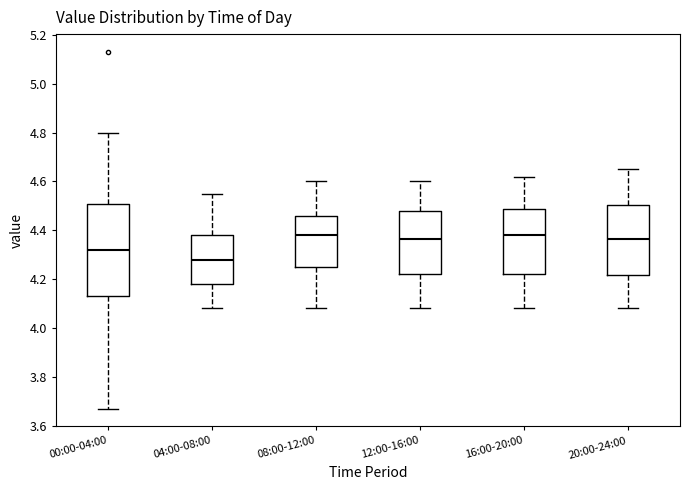

Comparing the boxes themselves (not the whiskers), which one is the tallest?

00:00-04:00